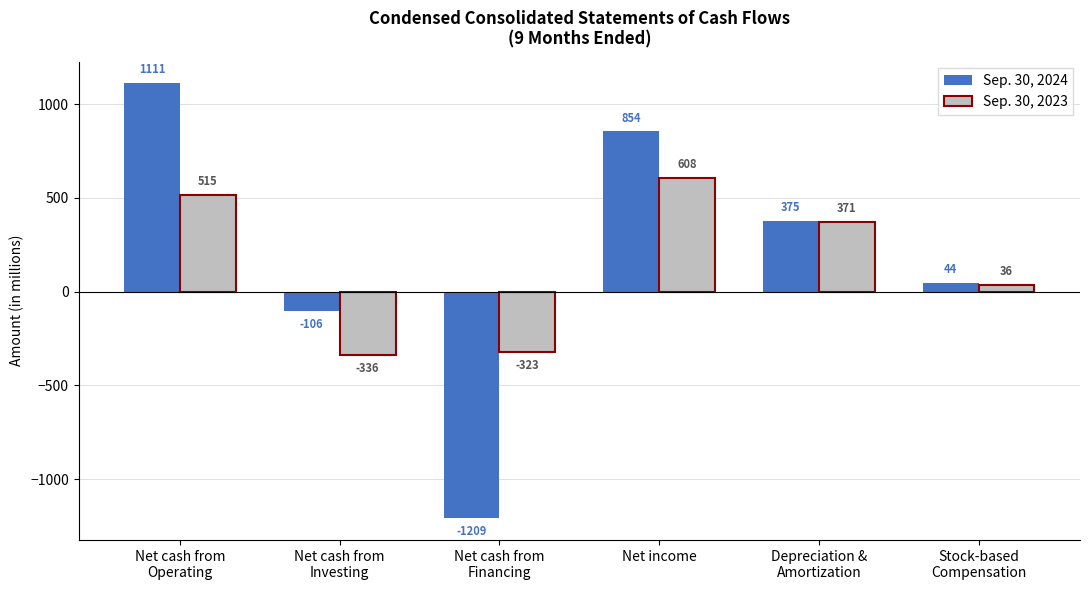

Count the number of data series in this chart.

2